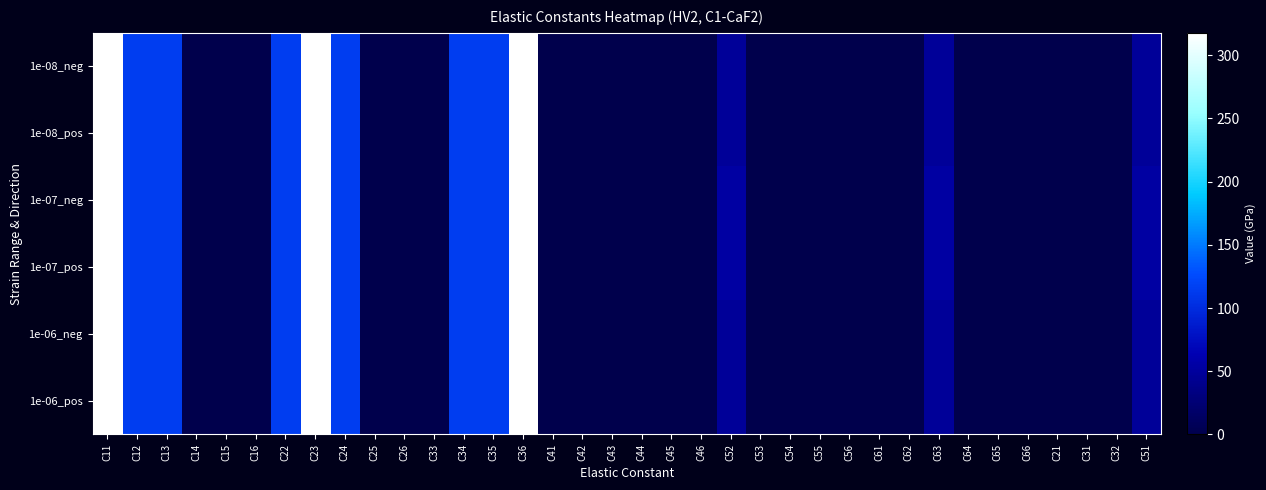

At which category is the sum across all series the highest?

C11